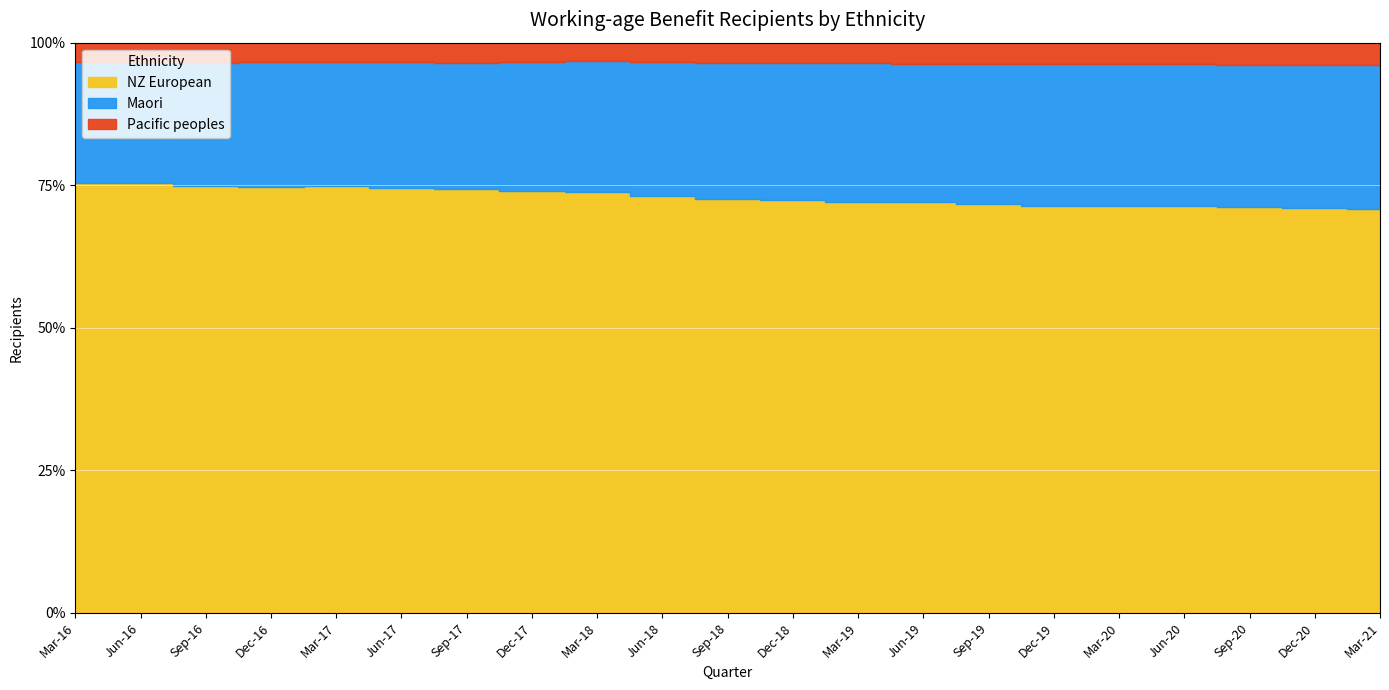

How many values in the Maori series exceed 5322?

10